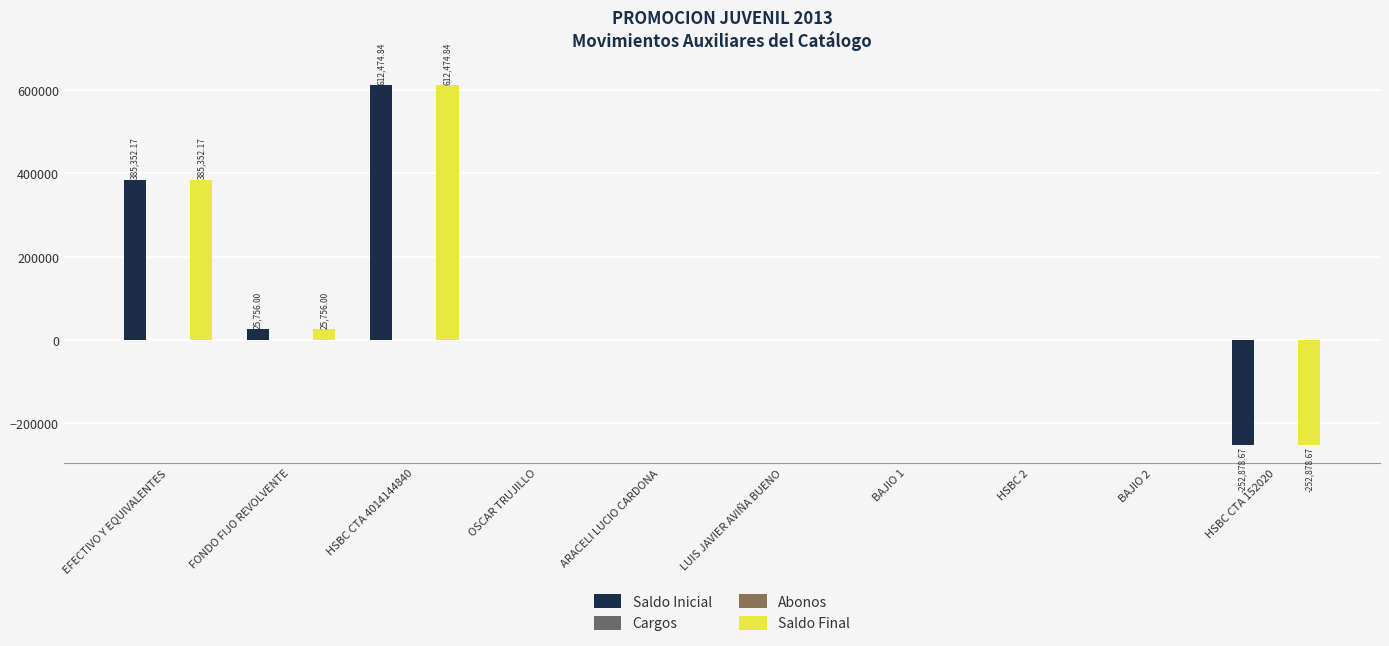

What is the sum of all Saldo Inicial values?

770704.3